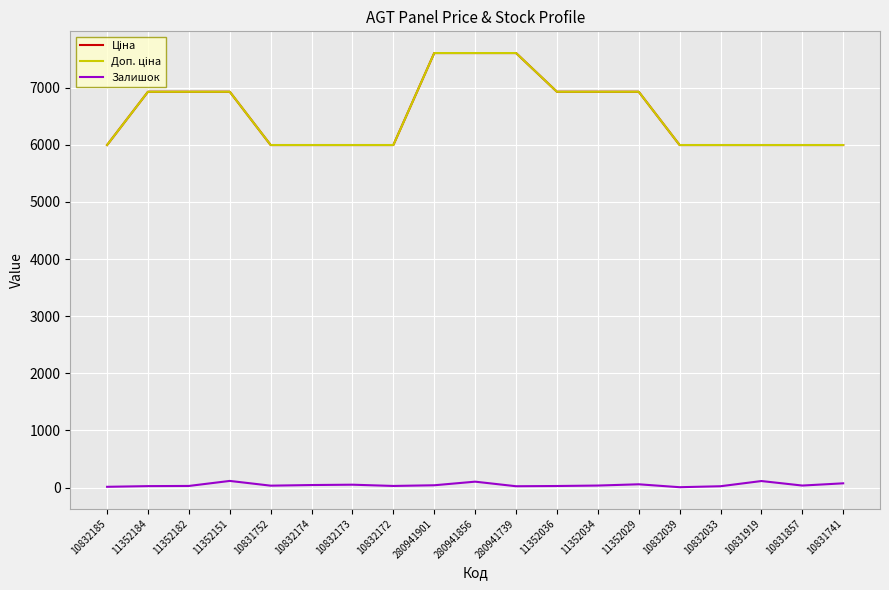

Which series has the largest range (max minus min)?

Ціна